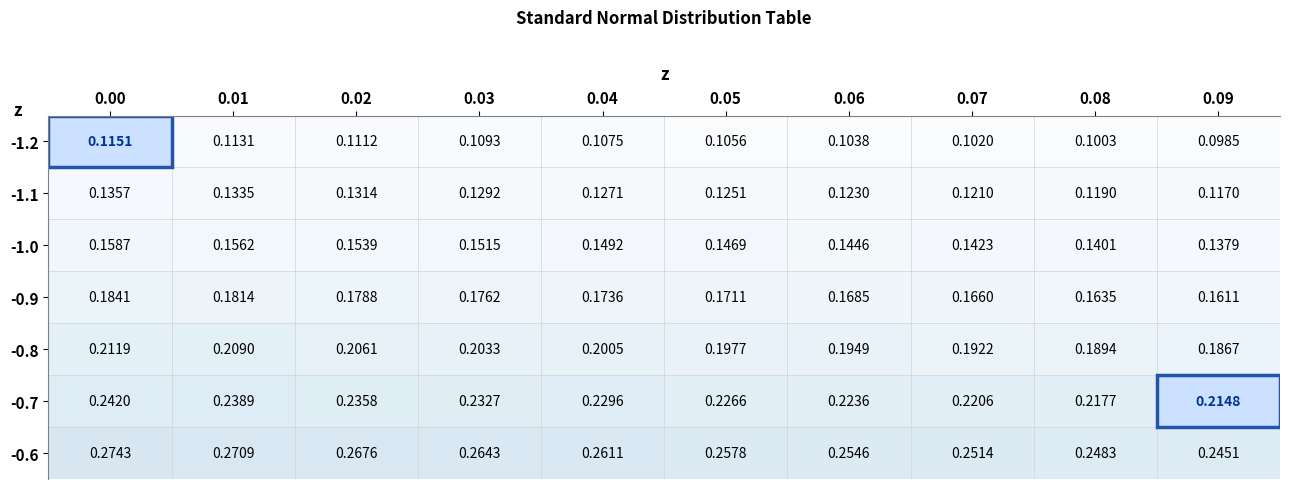

Is the value of -1.1 at 0.04 greater than the value of -0.6 at 0.03?

No